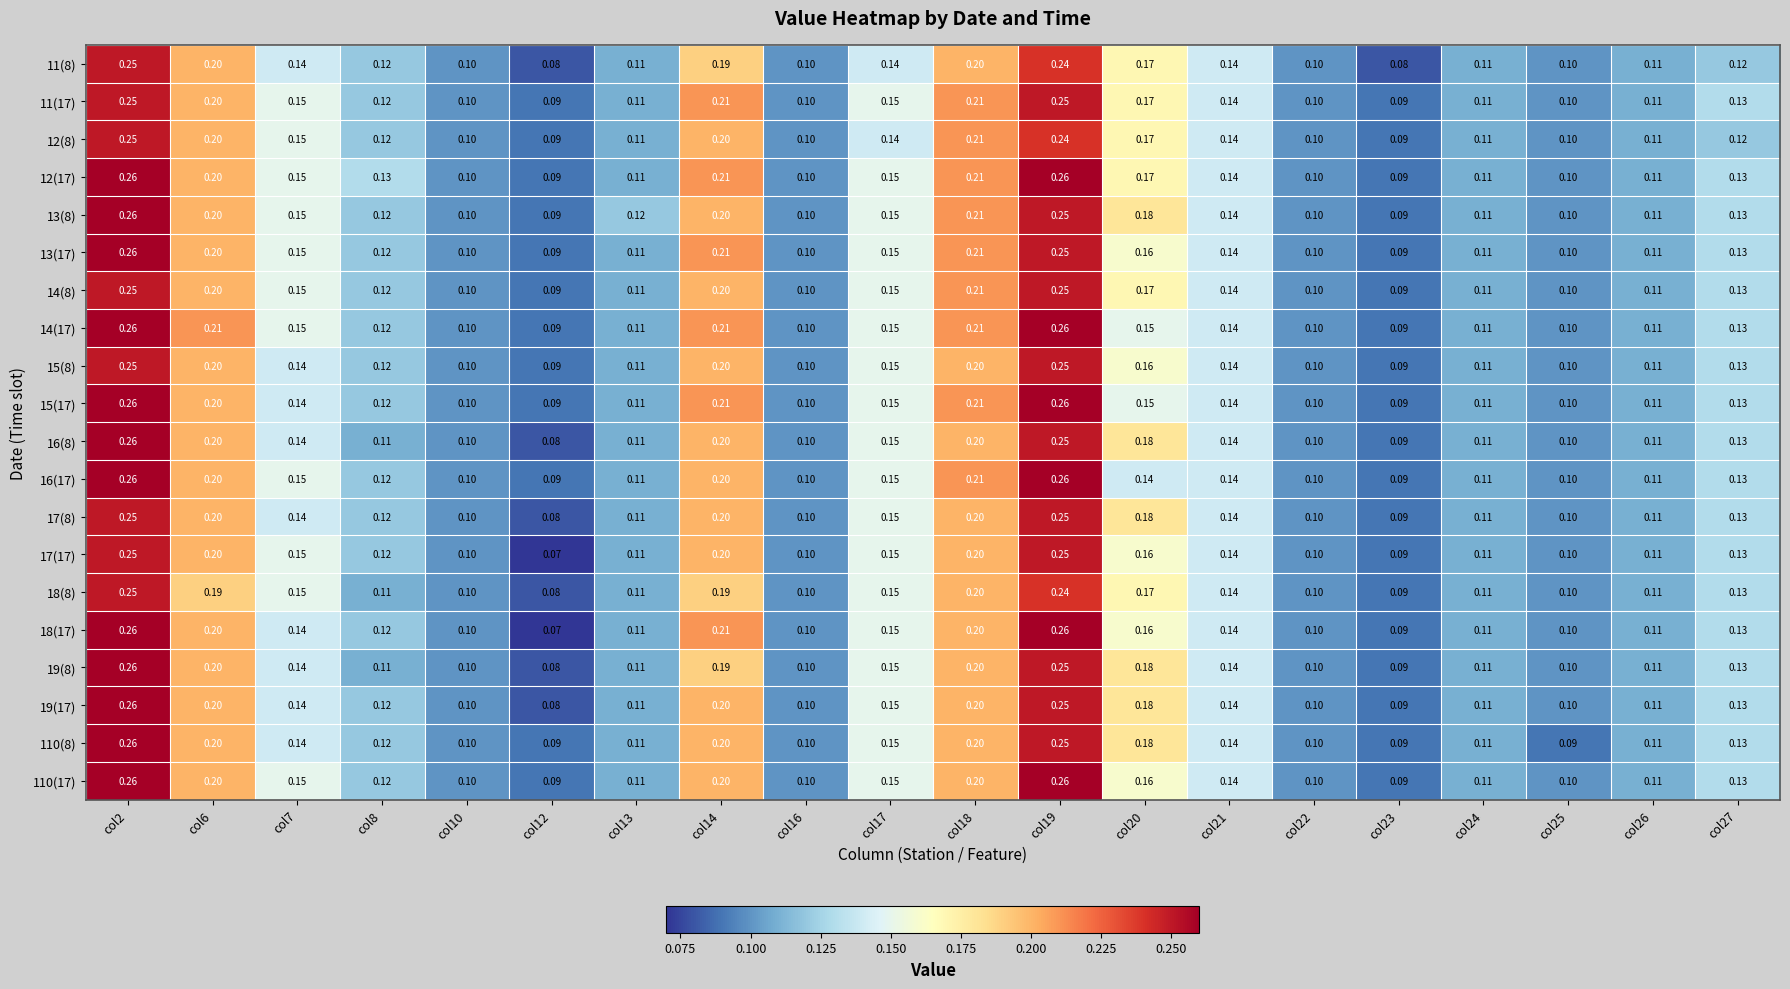

Is the value of 19(17) at col21 greater than the value of 12(8) at col22?

Yes